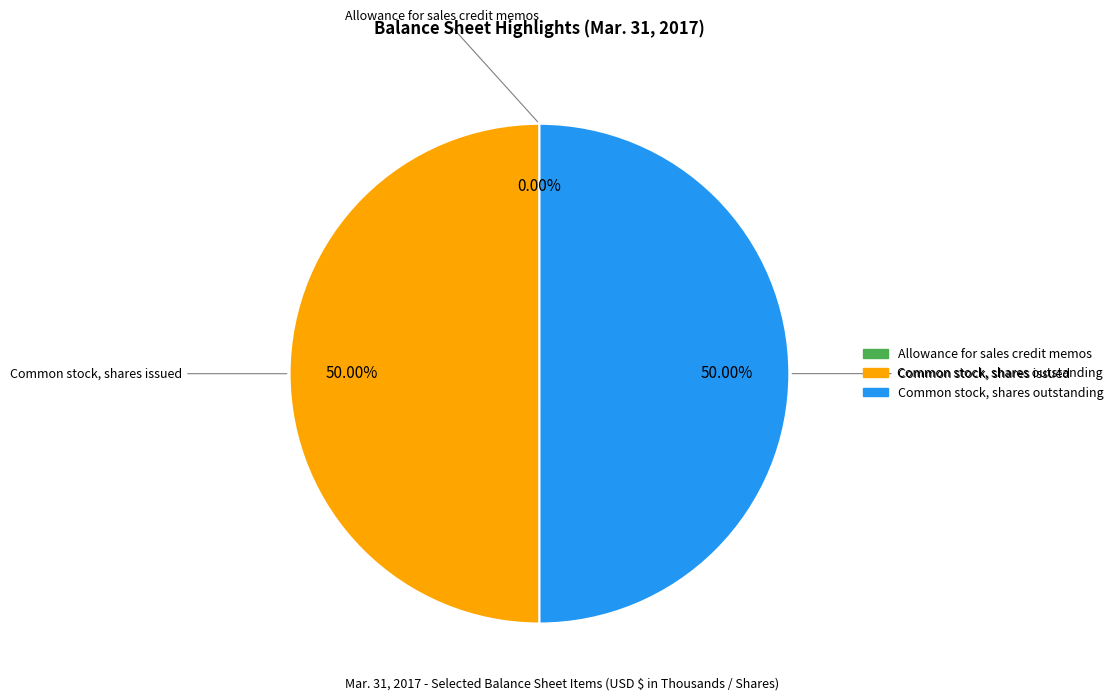

Combined, do Common stock, shares outstanding and Common stock, shares issued account for over 50%?

Yes